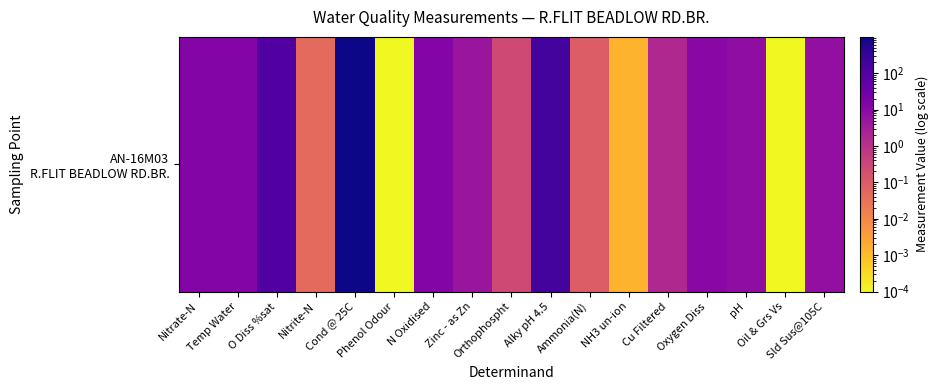

What is the change in value from O Diss %sat to Alky pH 4.5?

+59.9